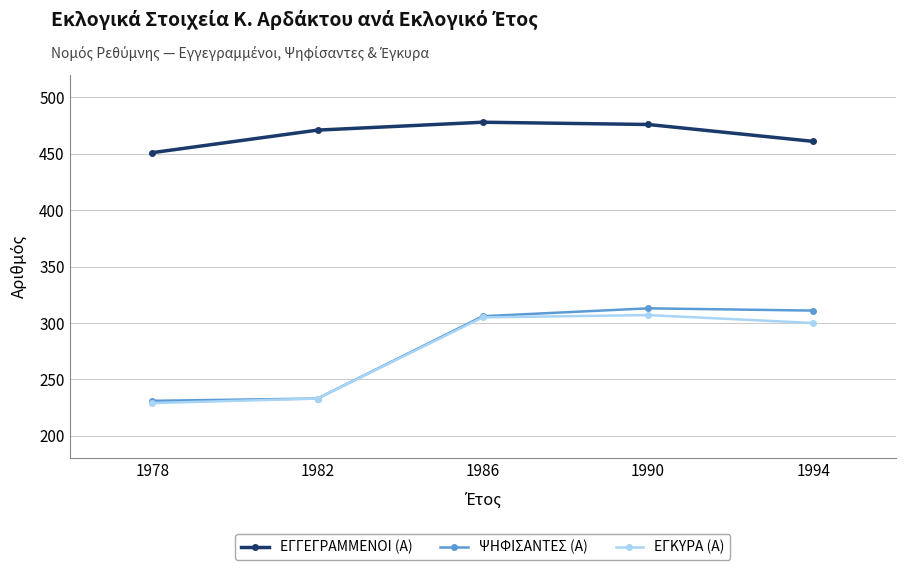

What is the minimum value for ΕΓΓΕΓΡΑΜΜΕΝΟΙ (Α)?

451